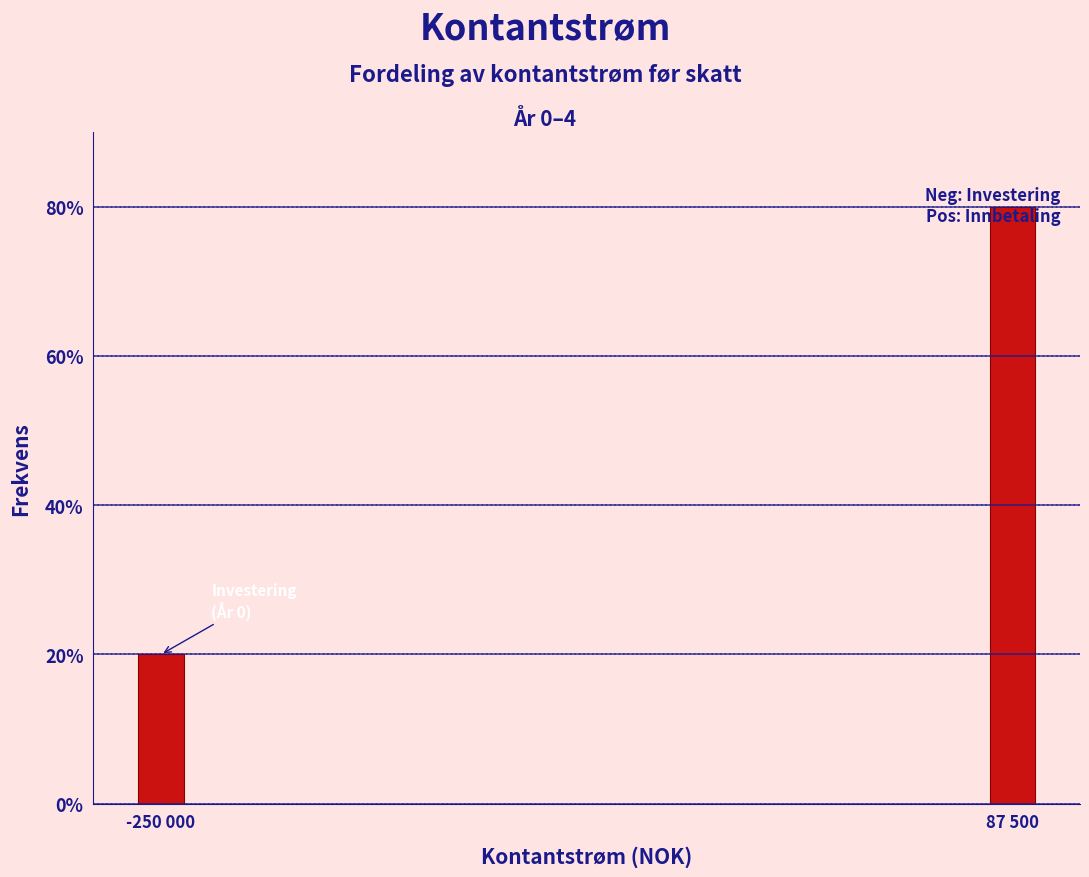

What is the approximate value at 87 500?

80